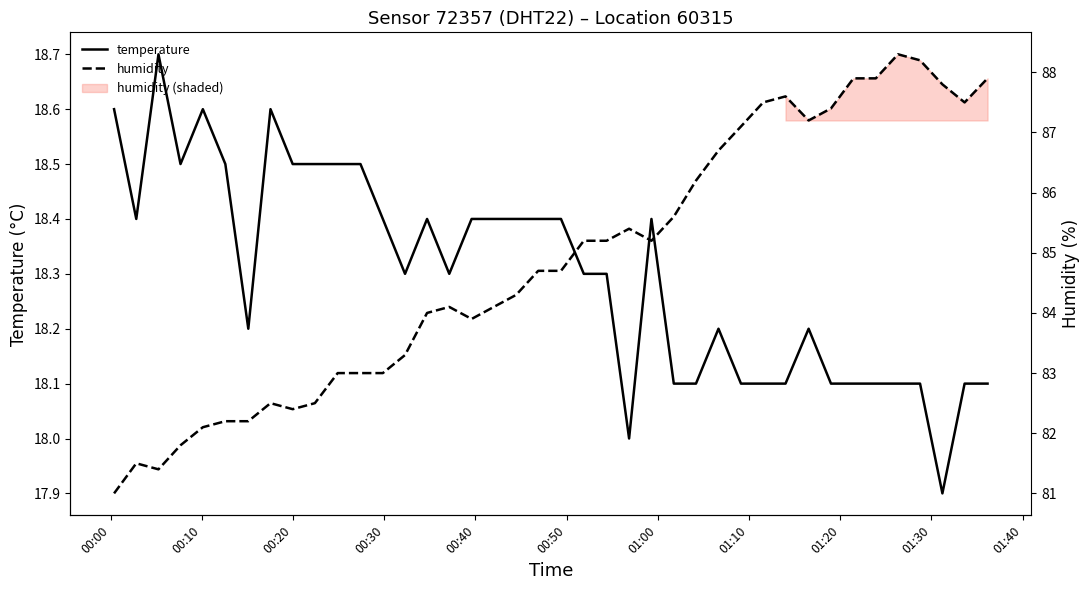

Which series has the widest spread of values?

humidity